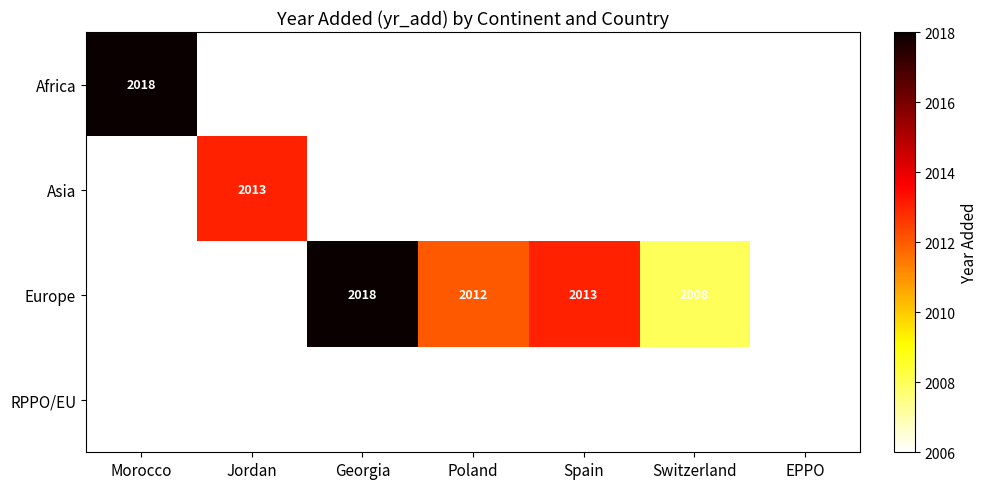

Is it true that Asia equals 1062 at Jordan?

False